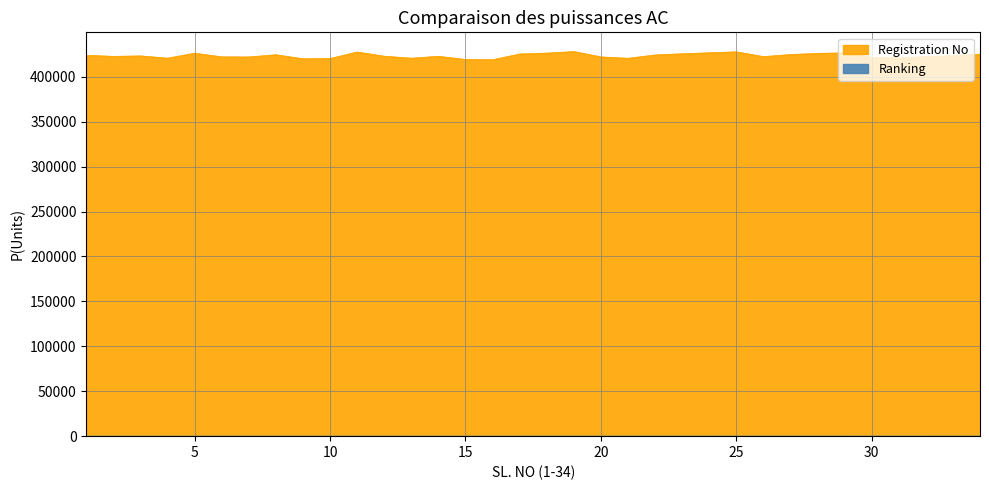

True or false: Registration No and Ranking cross at least once.

False